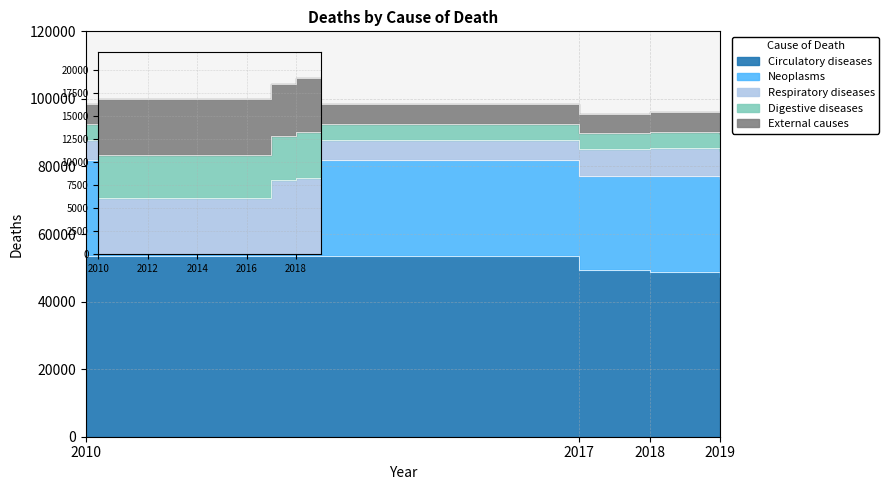

What is the minimum value for Digestive diseases?

4664